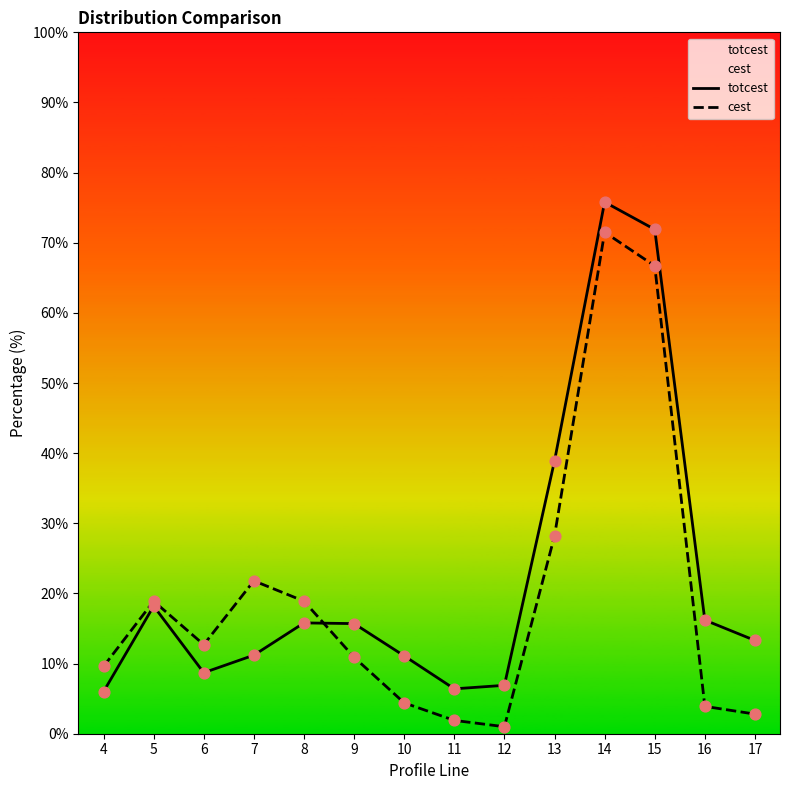

Which series contains the highest Y value?

totcest